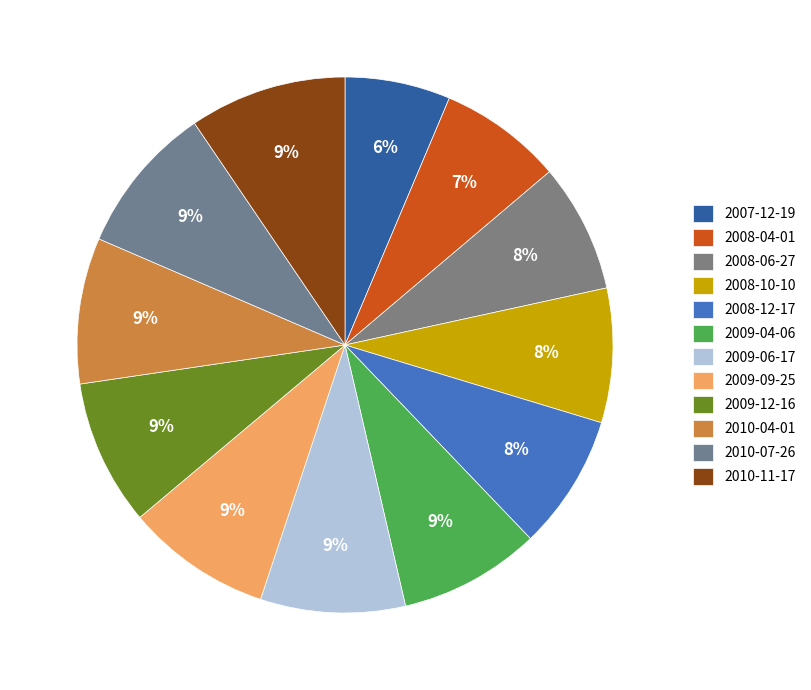

True or false: 2008-04-01 accounts for 22% of the total.

False